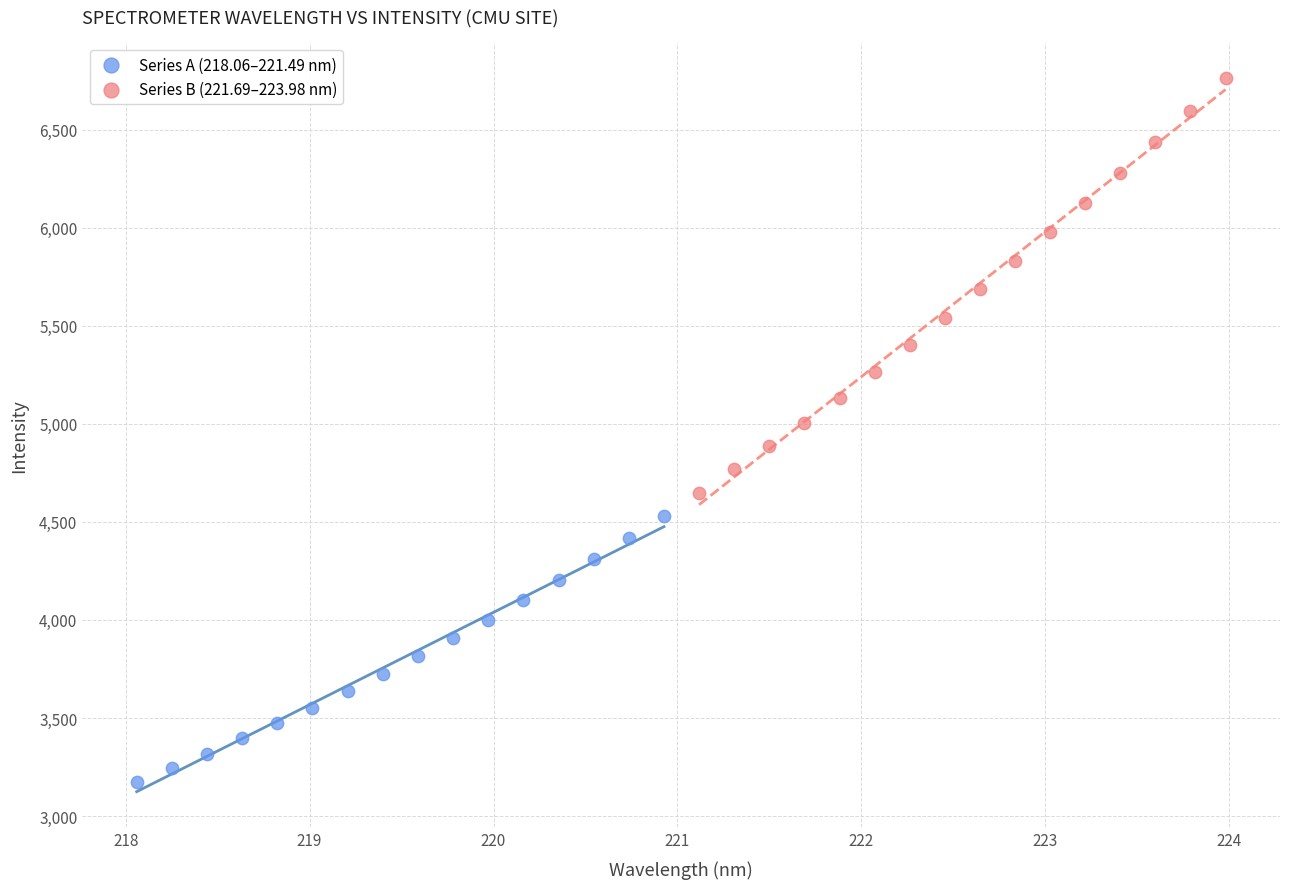

Which series reaches the maximum Y coordinate?

Series B (221.69–223.98 nm)